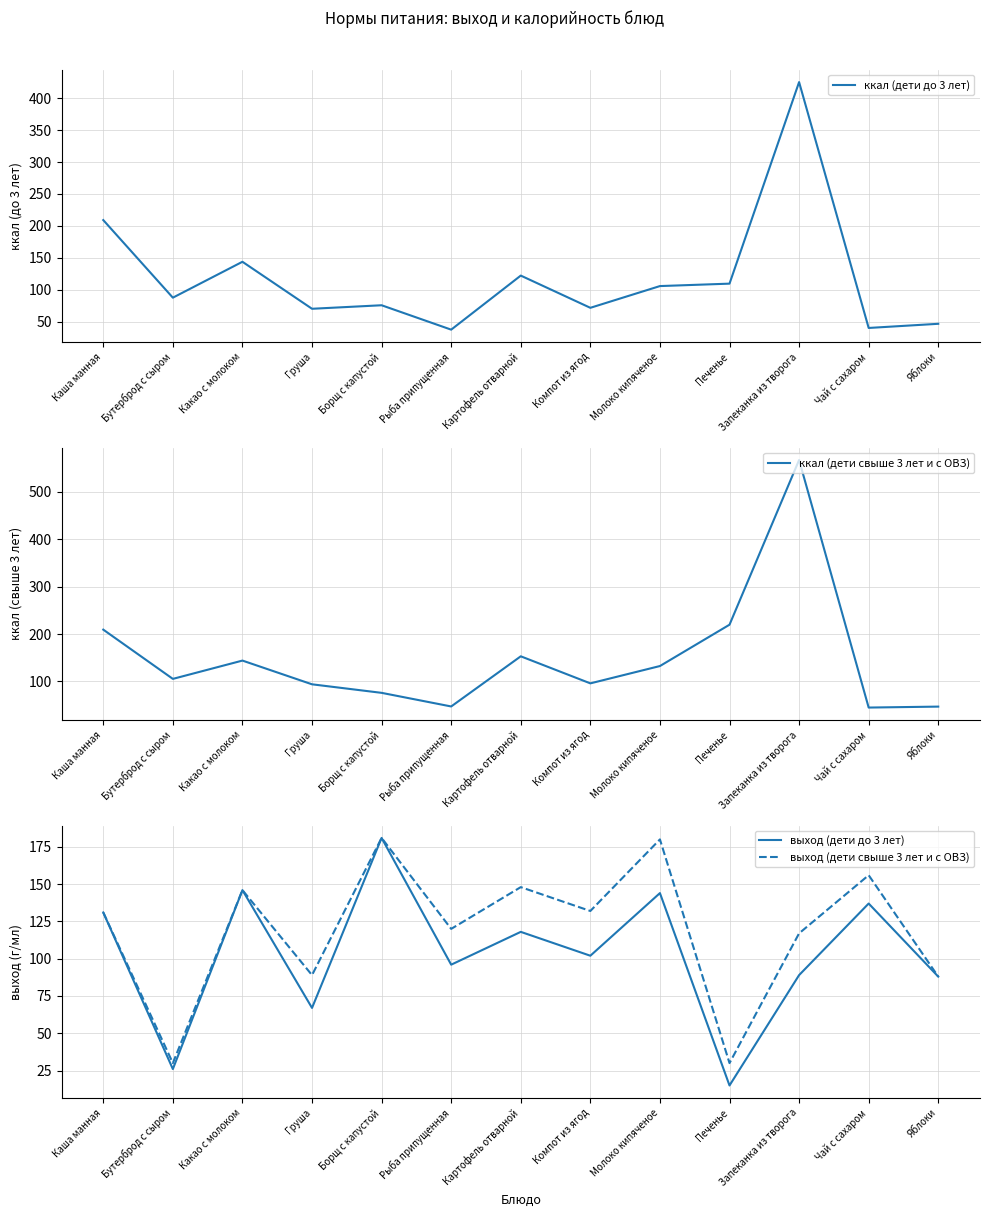

How many interior local peaks does the выход (дети до 3 лет) series have?

5